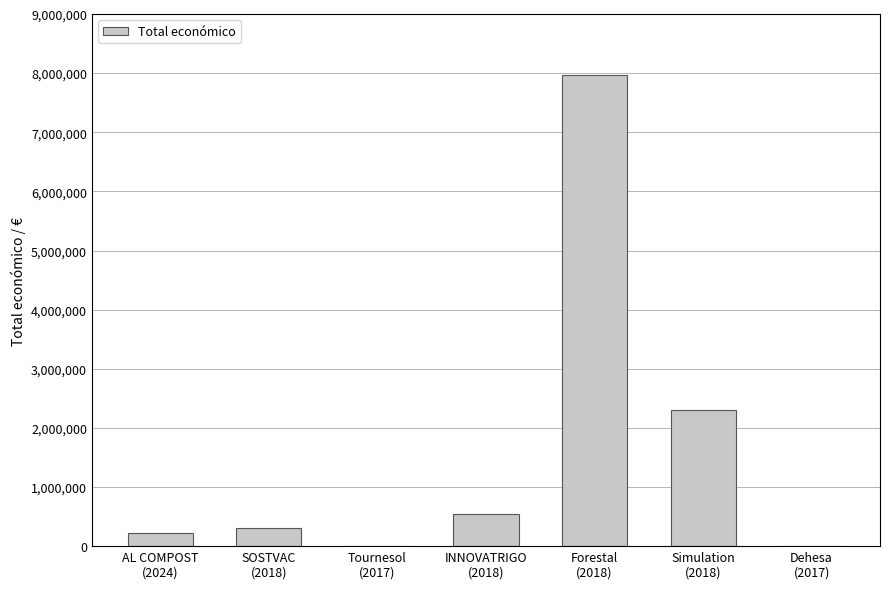

Between SOSTVAC
(2018) and Tournesol
(2017), which is larger?

SOSTVAC
(2018)